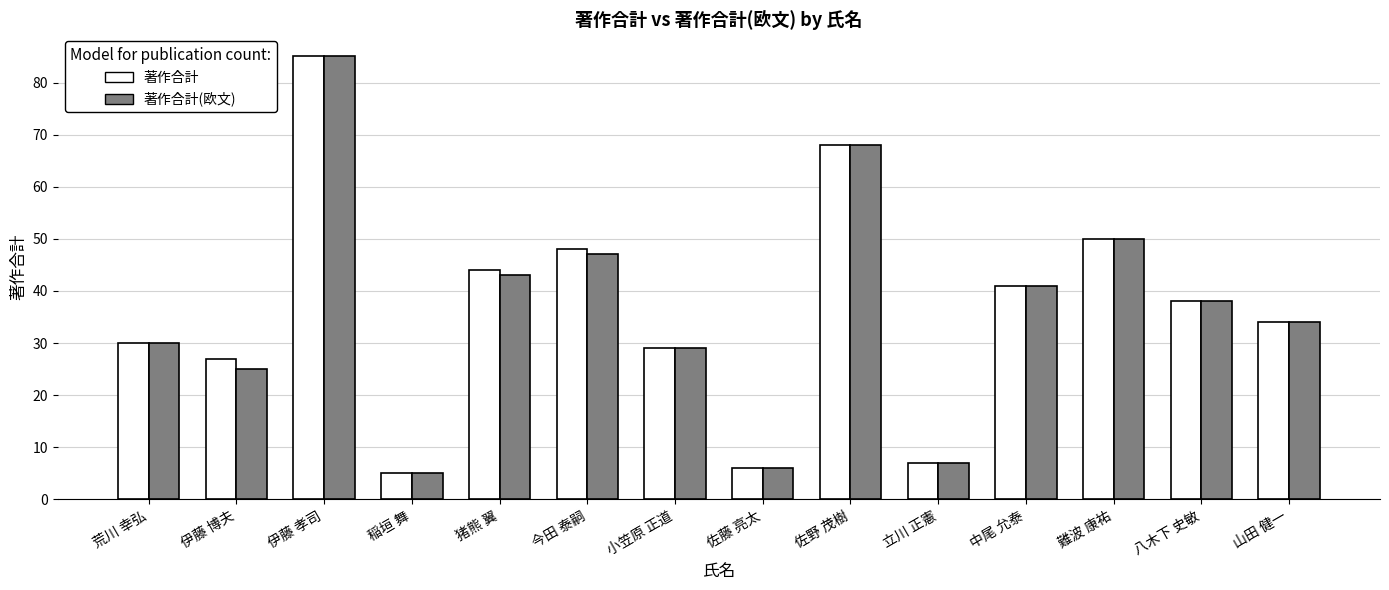

The value of 著作合計 at 伊藤 博夫 is 36. True or false?

False